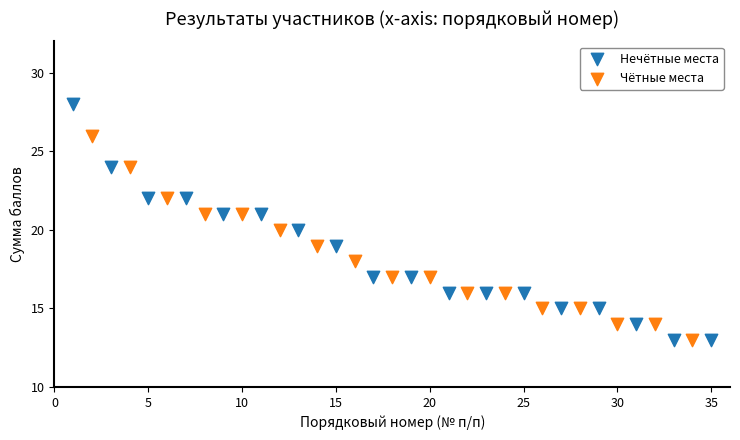

Which series has the widest spread of Y values?

Нечётные места